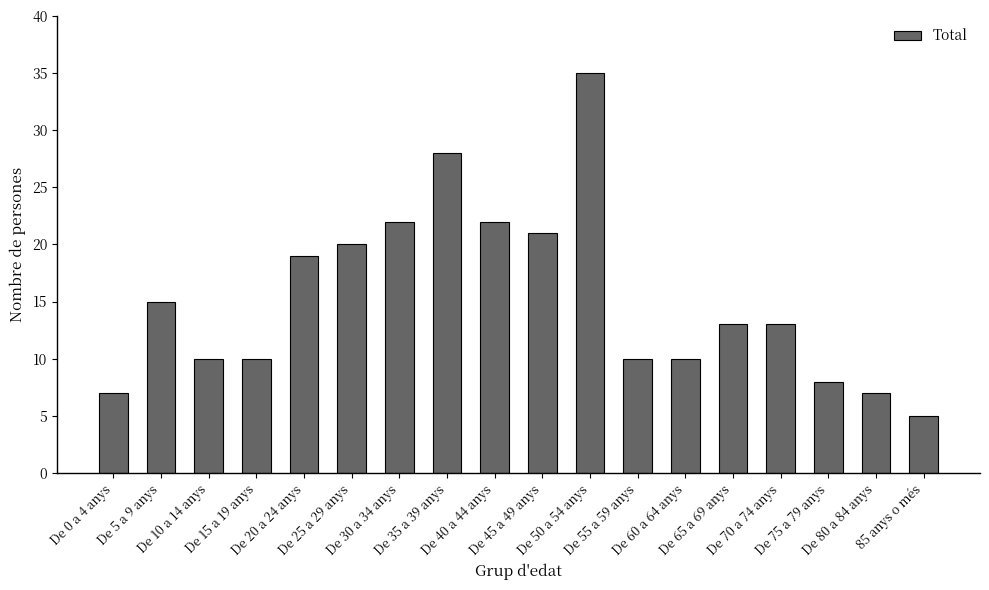

Which label corresponds to the smallest value in the chart?

85 anys o més